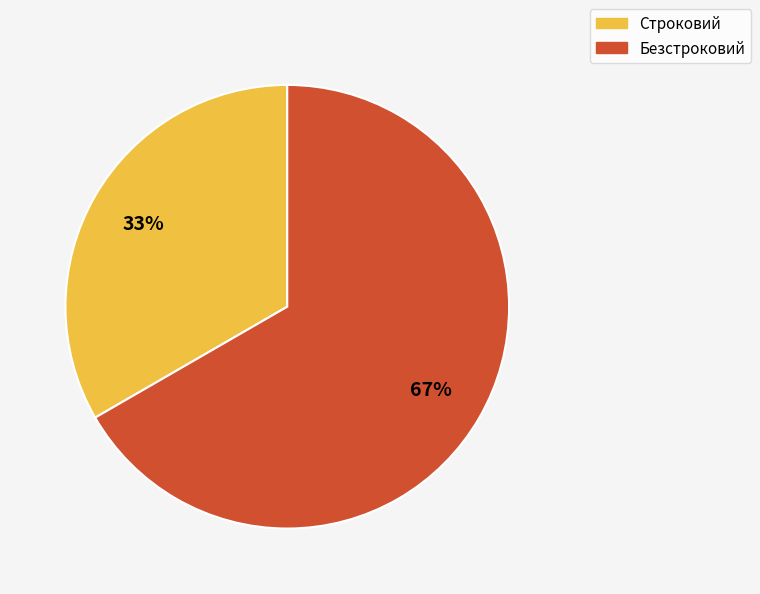

Do Строковий and Безстроковий together represent more than half of the pie?

Yes